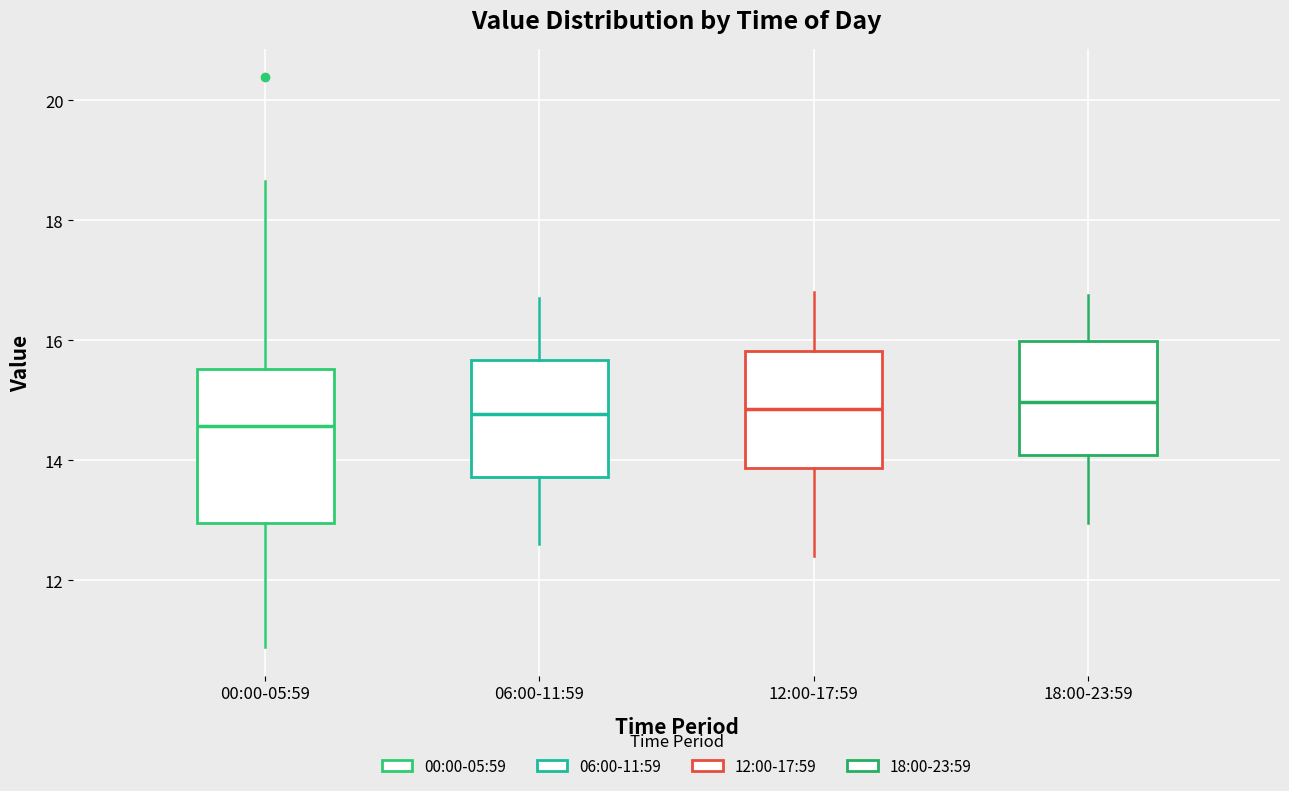

Comparing the boxes themselves (not the whiskers), which one is the tallest?

00:00-05:59